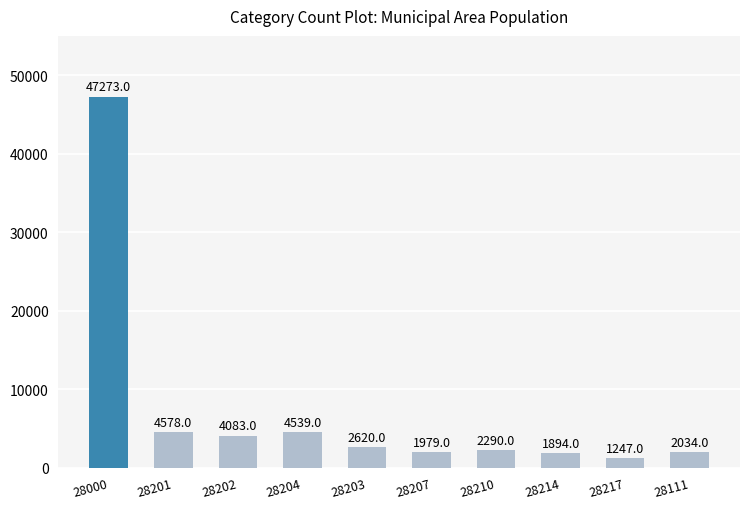

Does the chart contain any negative values?

No